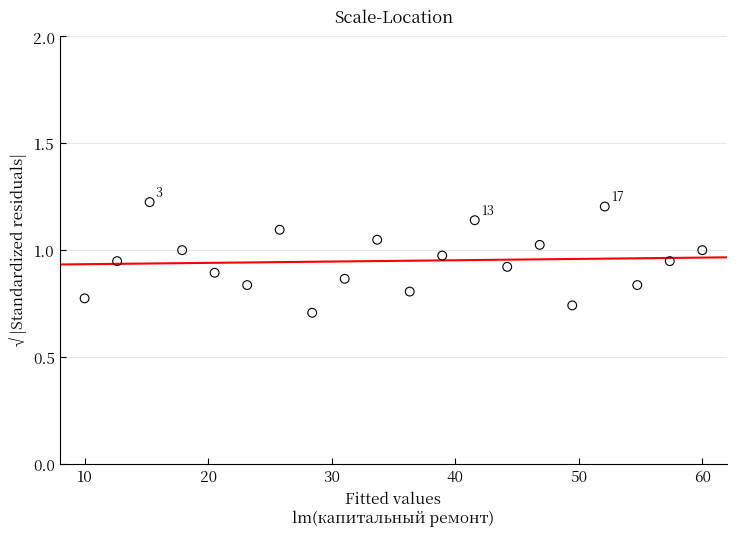

What is the range of Y values (max minus min)?

0.5